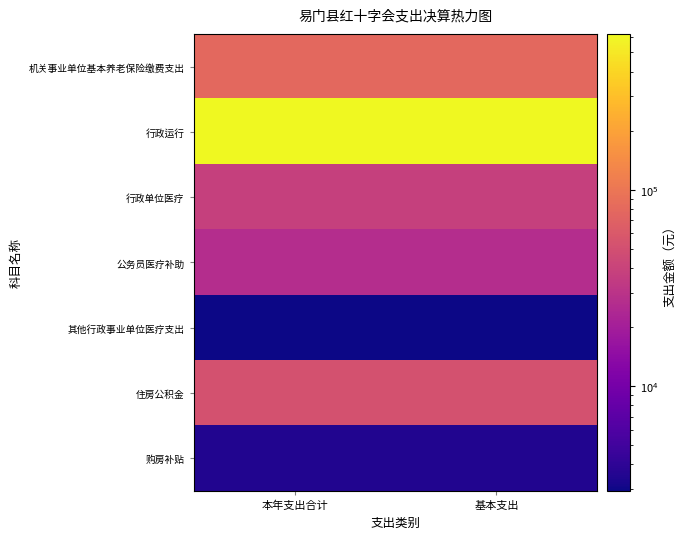

Which has a higher value, 本年支出合计 or 基本支出?

本年支出合计